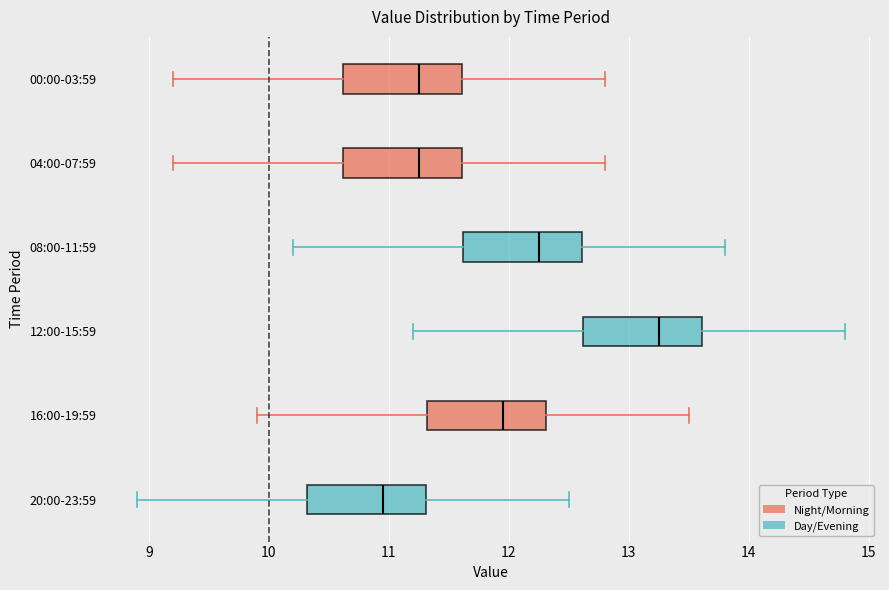

Reading bottom to top, transcribe this box plot: for each box, give where its median line is, the range the box spans, and where its two whiskers end, as read against the x-axis. The values are not printed on the chart, so give them approximately, as read against the axis.

20:00-23:59: median 11.0, box 10.3 to 11.3, whiskers 8.9 to 12.5
16:00-19:59: median 12.0, box 11.3 to 12.3, whiskers 9.9 to 13.5
12:00-15:59: median 13.3, box 12.6 to 13.6, whiskers 11.2 to 14.8
08:00-11:59: median 12.3, box 11.6 to 12.6, whiskers 10.2 to 13.8
04:00-07:59: median 11.3, box 10.6 to 11.6, whiskers 9.2 to 12.8
00:00-03:59: median 11.3, box 10.6 to 11.6, whiskers 9.2 to 12.8